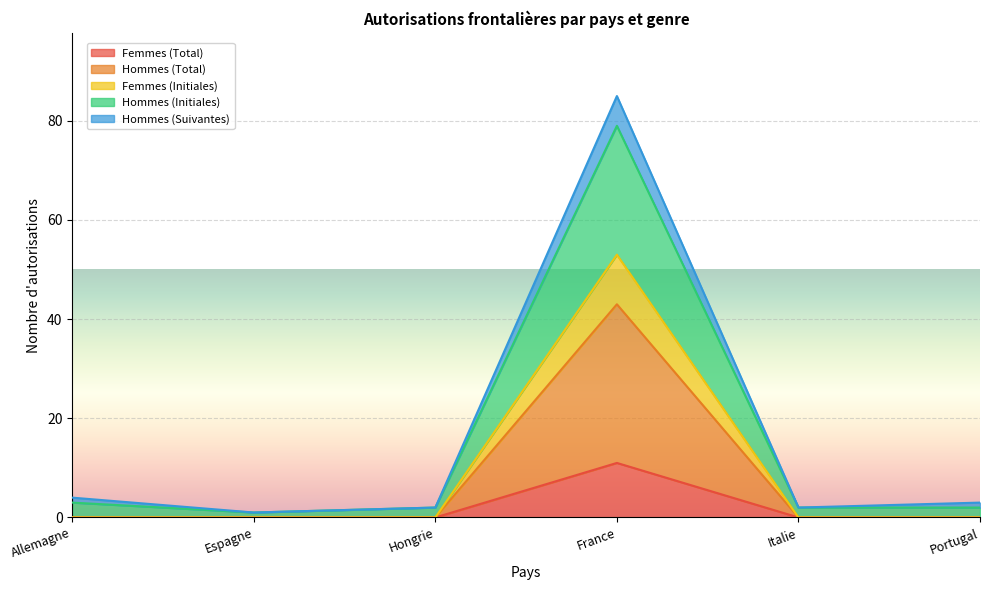

What is the difference between the highest and lowest values at Portugal?

3